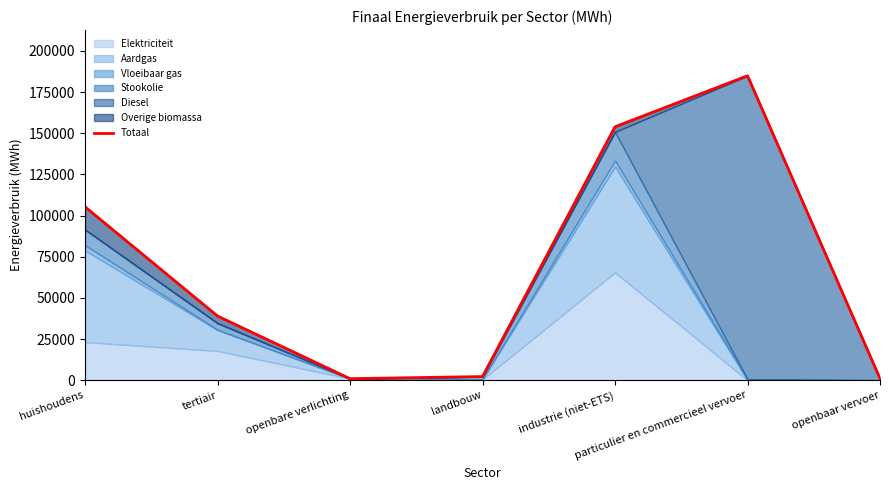

Where is the data nearest to the value 92922?

huishoudens